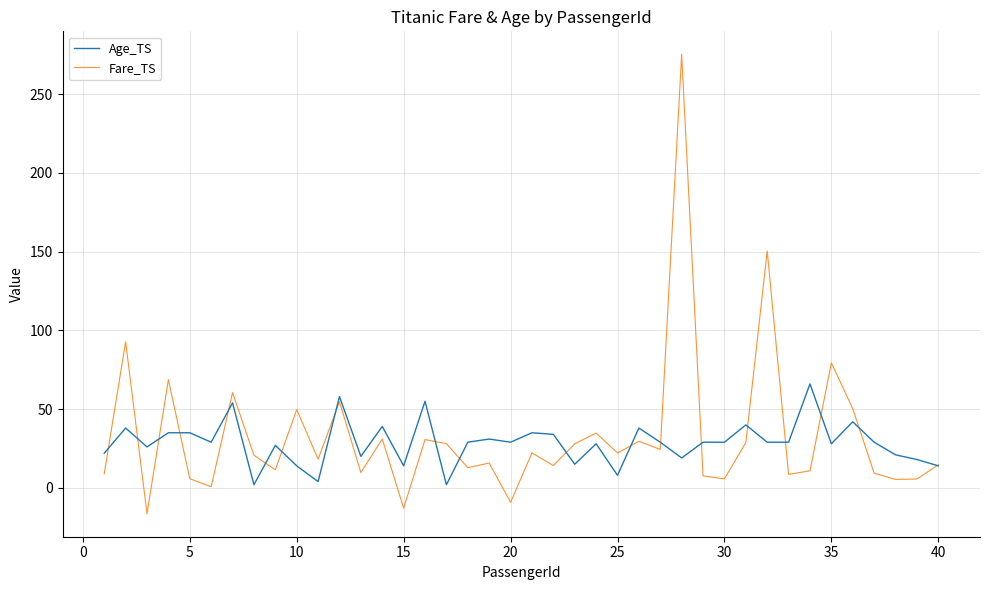

Rank the series by their average value, from lowest to highest.

Age_TS, Fare_TS